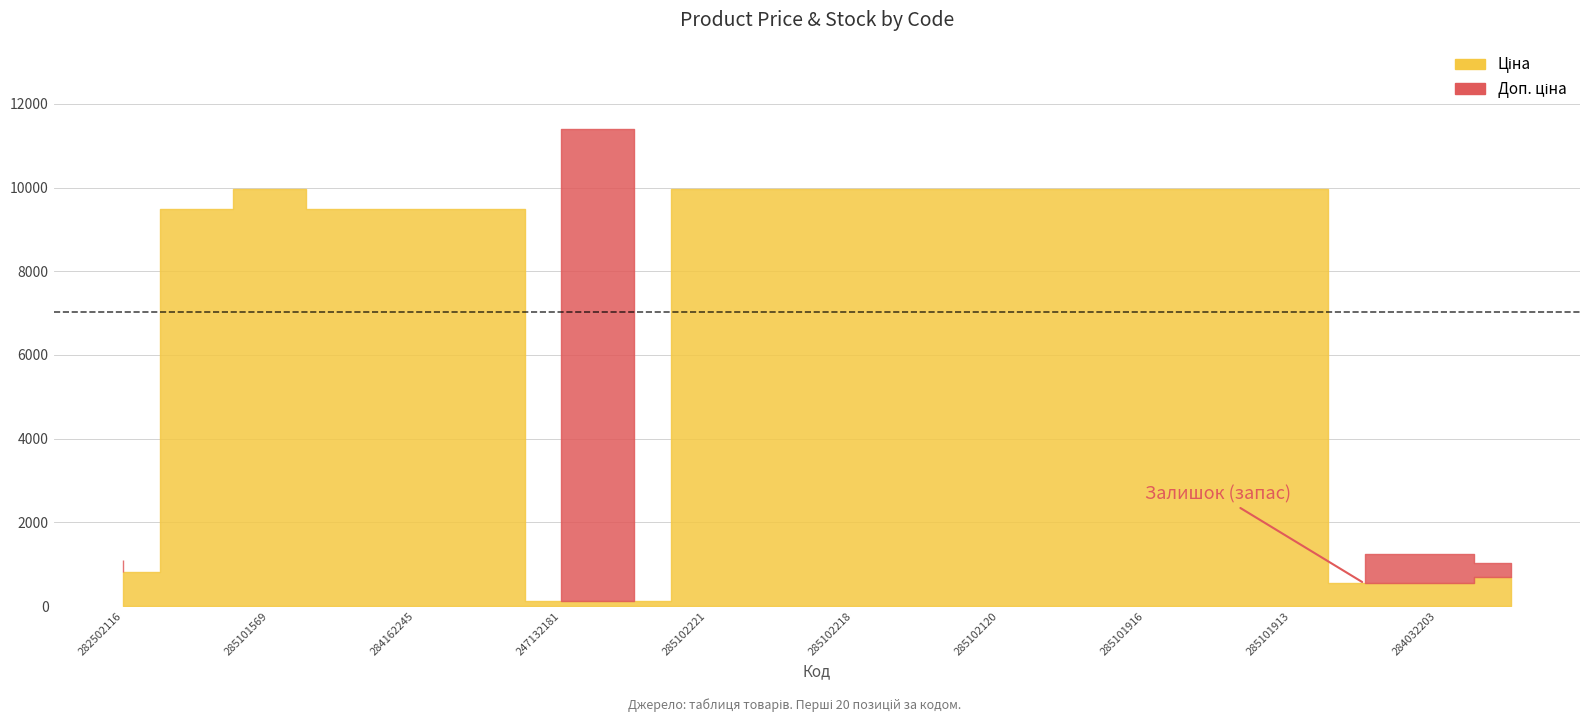

List the labels in order of Залишок value, smallest first.

284162248, 284162246, 284162244, 285102216, 285102120, 285101916, 285101915, 285102044, 285102218, 285101569, 284162245, 285102219, 285102221, 285101913, 282502116, 247132181, 247132180, 259552213, 284032204, 284032203